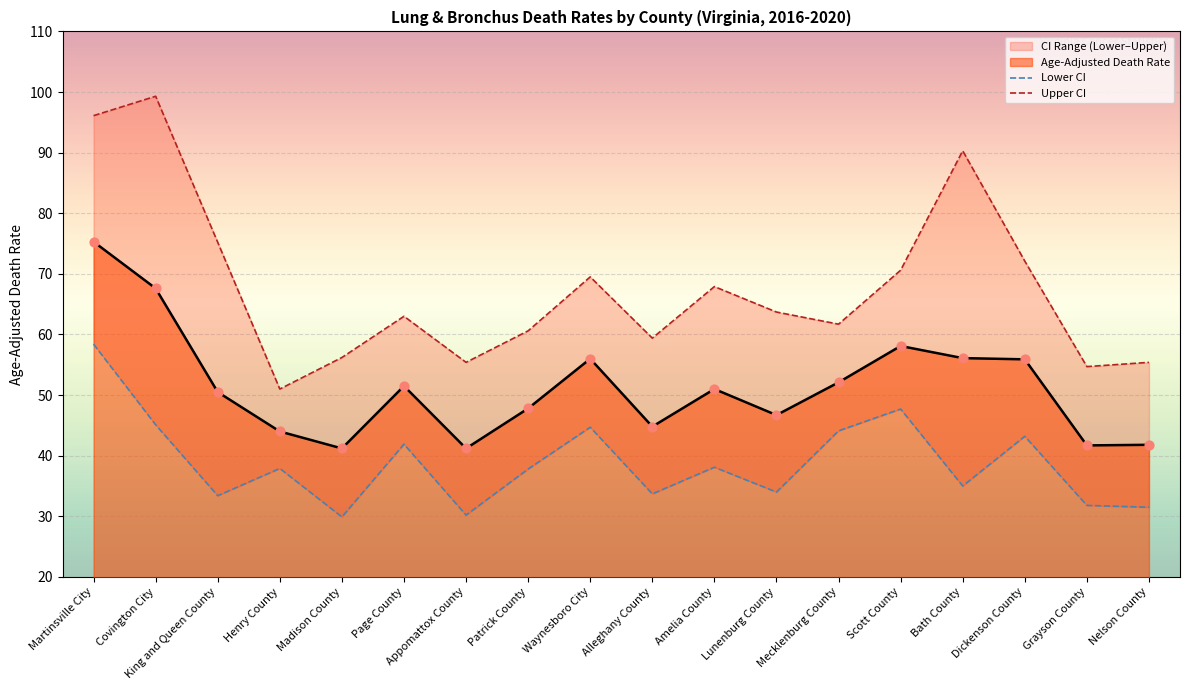

At which category is the sum across all series the highest?

Martinsville City